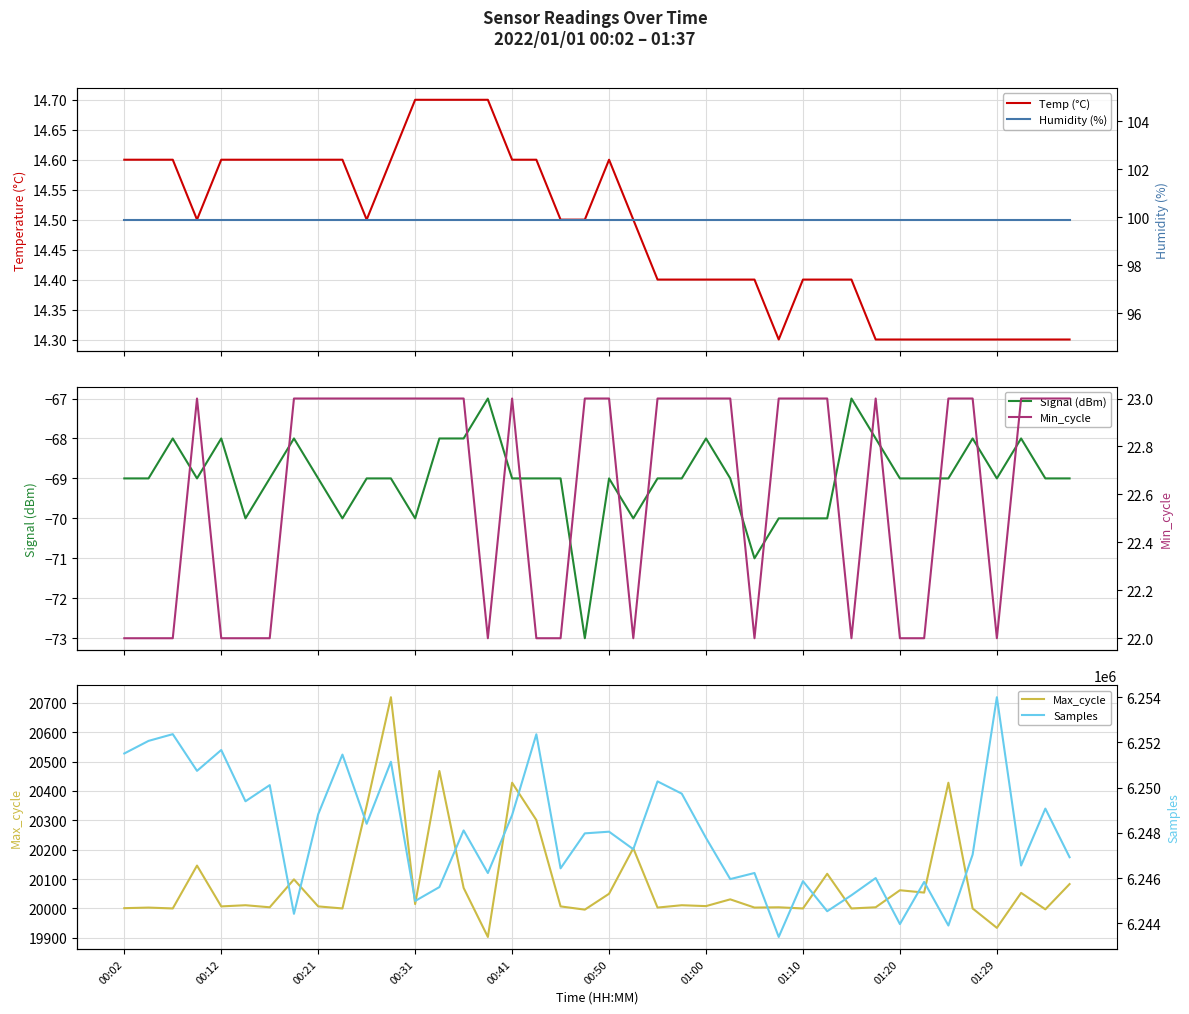

True or false: Signal (dBm) and Min_cycle cross at least once.

False